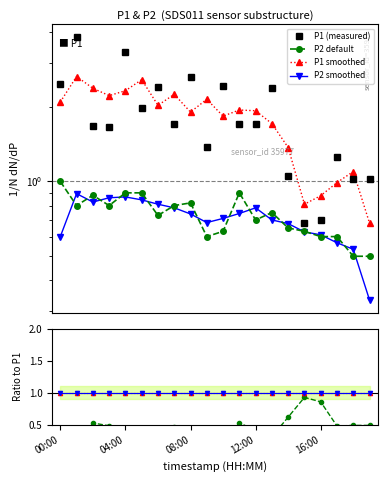

Which category has the lowest value in the P1 series?

15:00